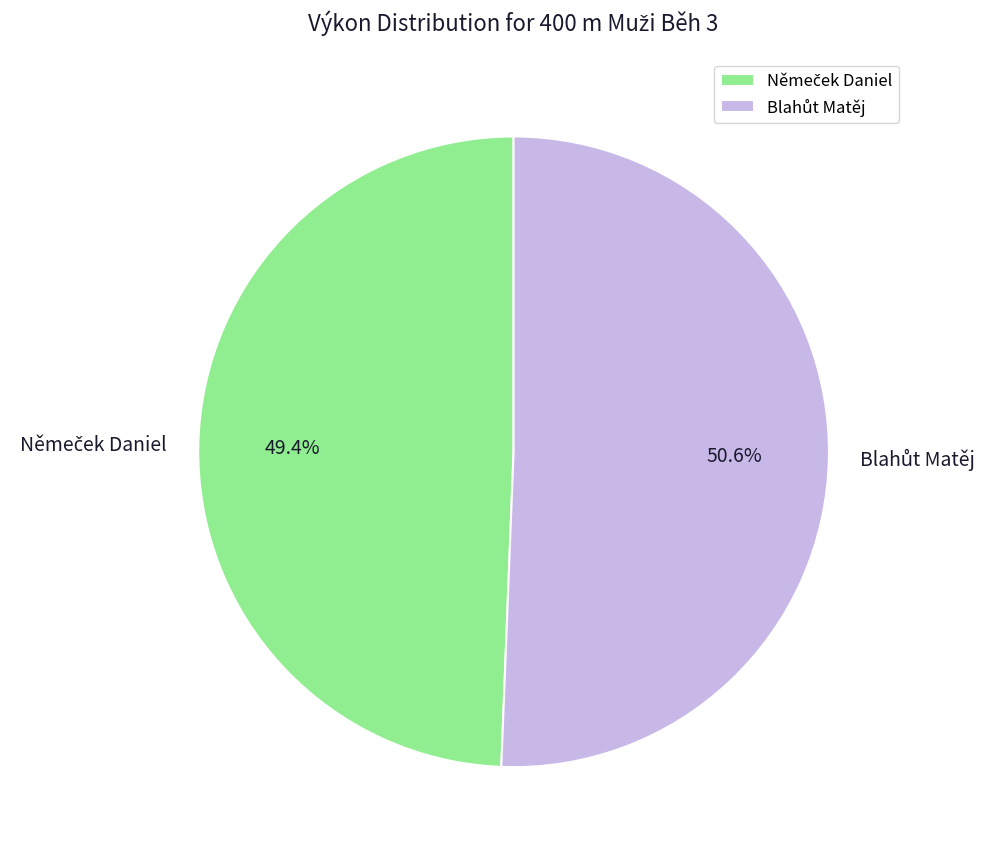

Is there any slice that represents more than half of the pie?

Yes